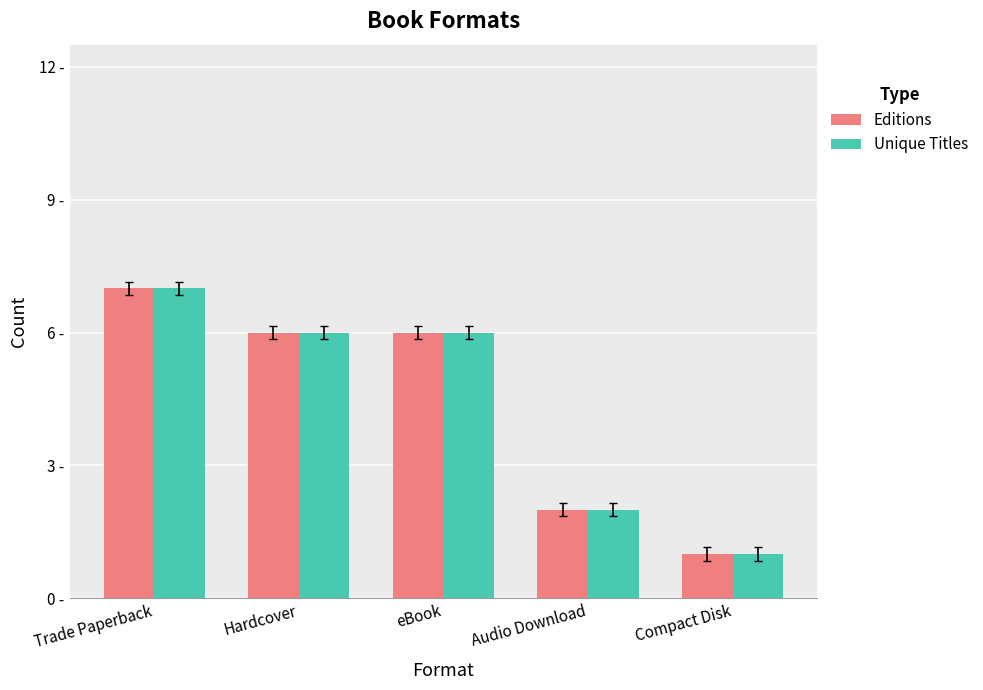

What are all the series names shown in the legend?

Editions, Unique Titles